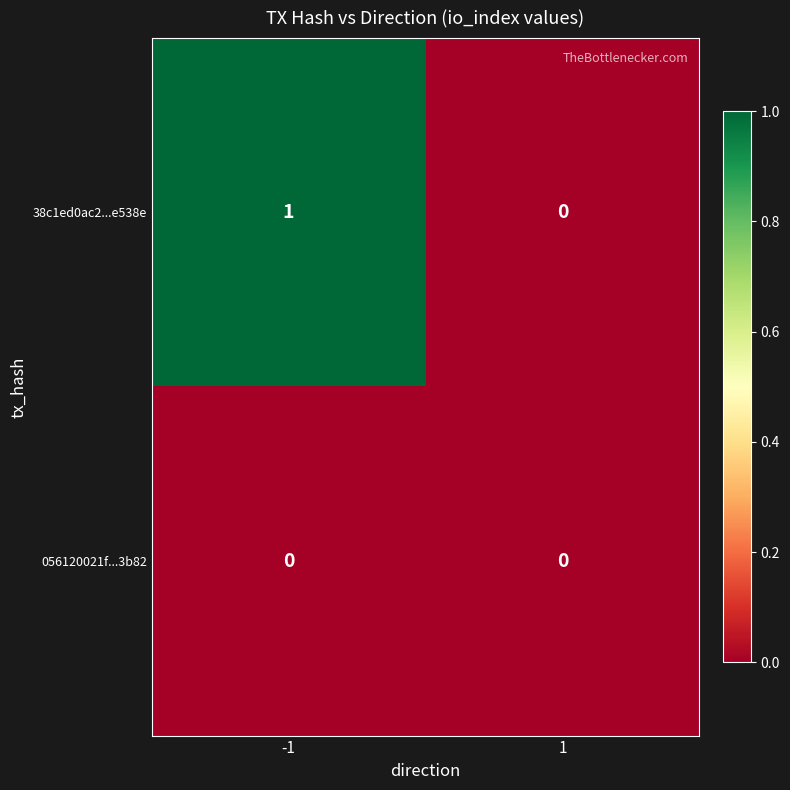

True or false: 38c1ed0ac2...e538e has a value of 2 at -1.

False